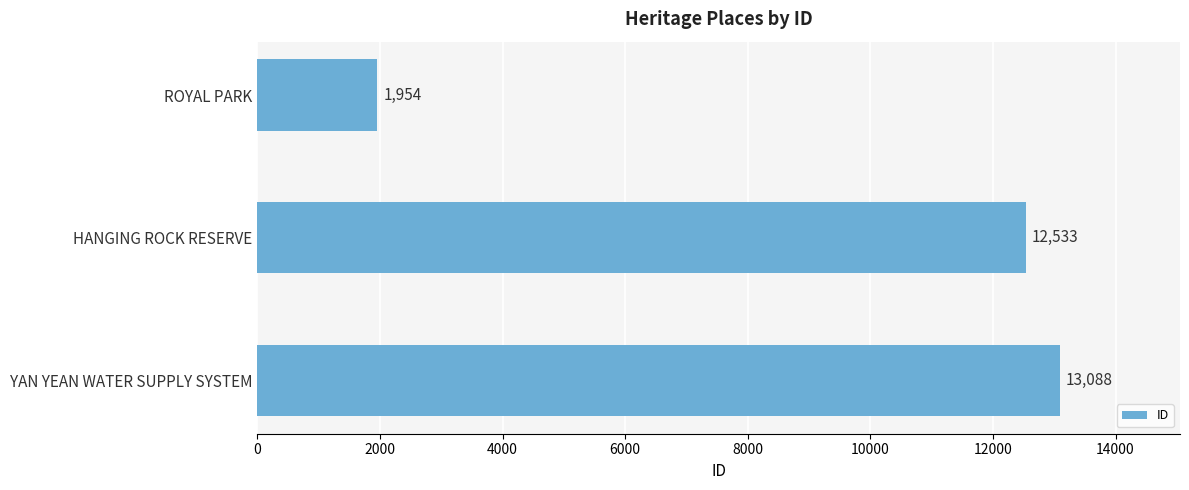

Reading top to bottom, transcribe all the data shown in this chart.

ROYAL PARK=1954	HANGING ROCK RESERVE=12533	YAN YEAN WATER SUPPLY SYSTEM=13088